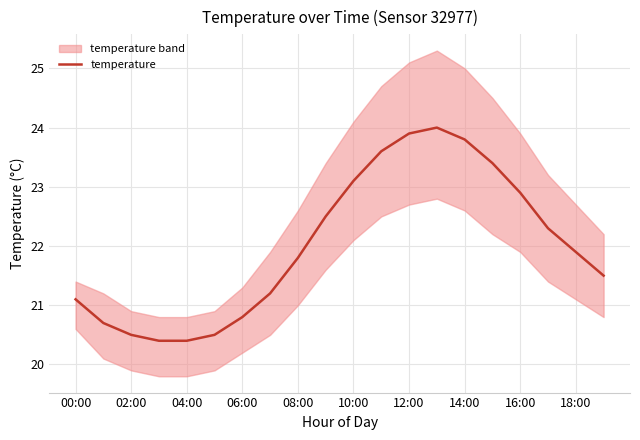

At which label does temperature first exceed 21?

00:00